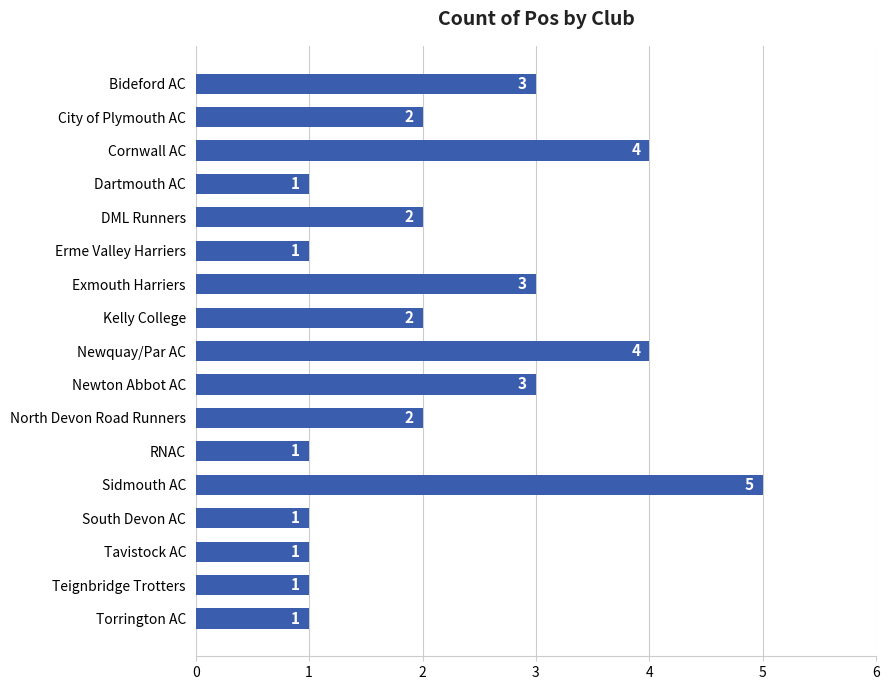

Count the values in the range 1 to 3.

14